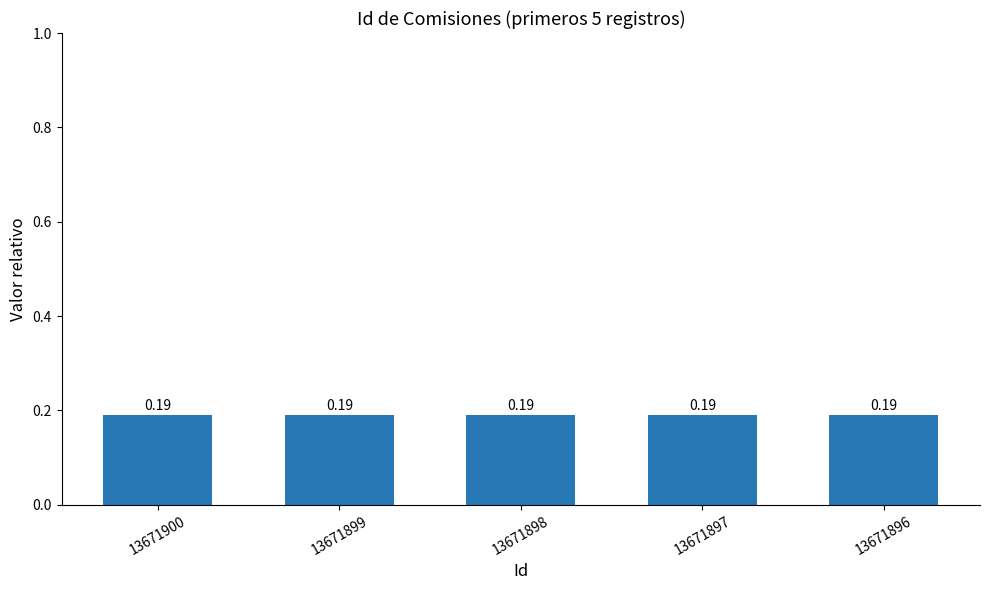

Which has a higher value, 13671896 or 13671900?

13671900